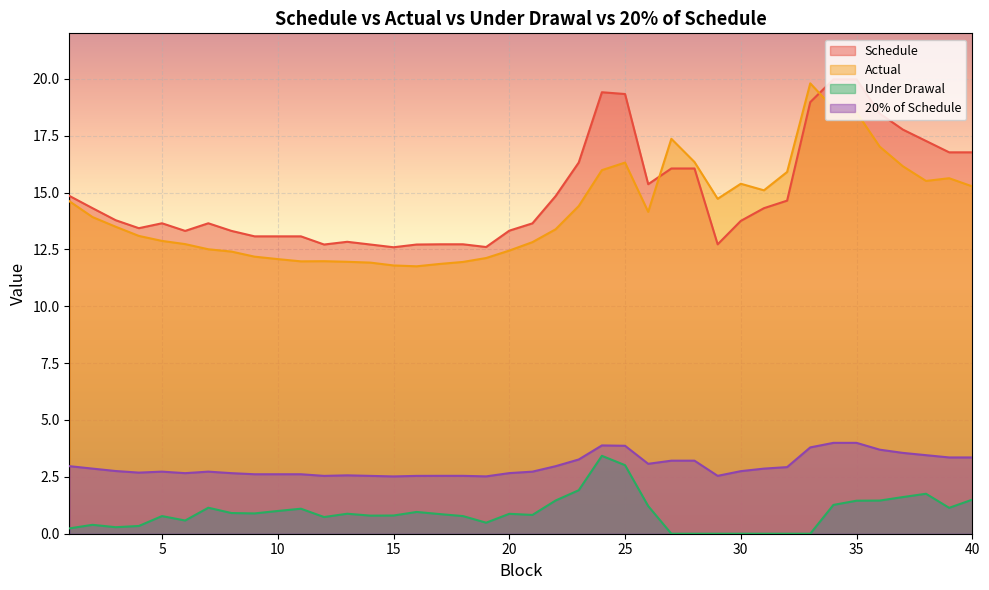

In 20% of Schedule, how many points are higher than both neighbors (excluding endpoints)?

5